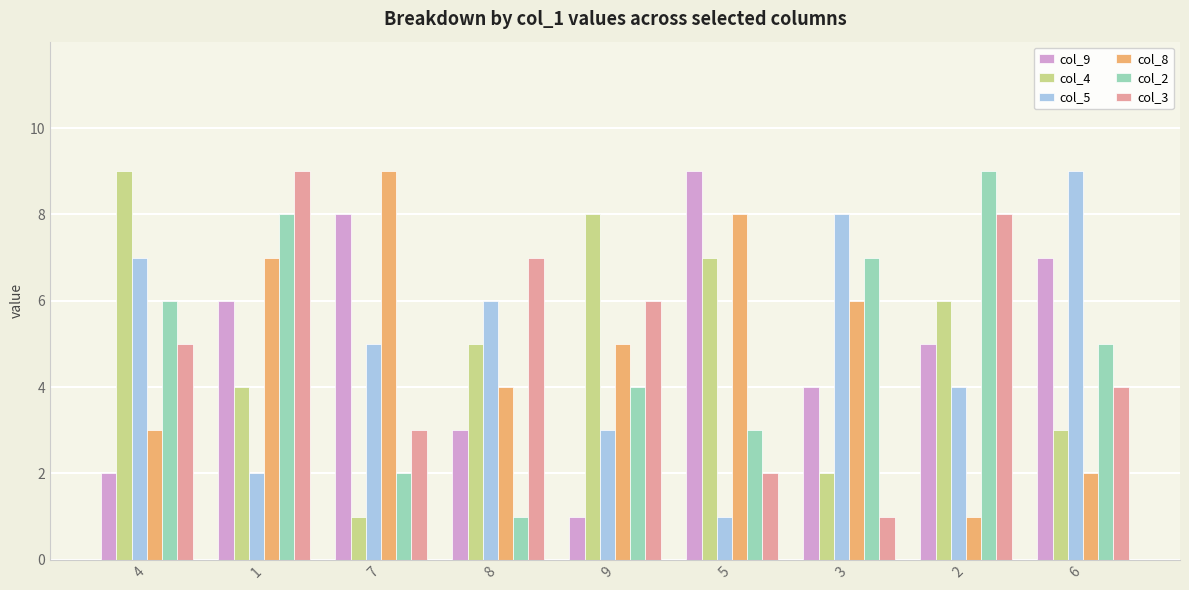

The value of col_2 at 5 is 5. True or false?

False